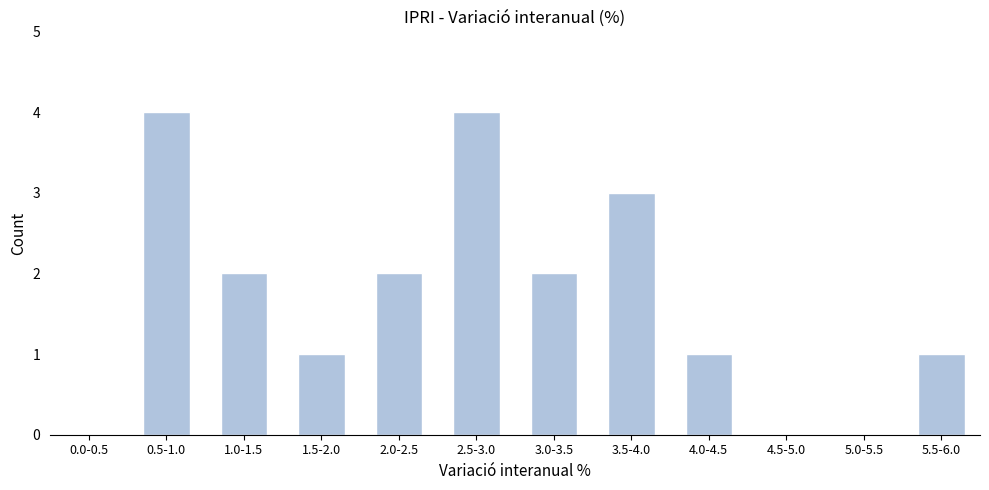

Reading left to right, extract all data points from this chart.

0.0-0.5=0	0.5-1.0=4	1.0-1.5=2	1.5-2.0=1	2.0-2.5=2	2.5-3.0=4	3.0-3.5=2	3.5-4.0=3	4.0-4.5=1	4.5-5.0=0	5.0-5.5=0	5.5-6.0=1